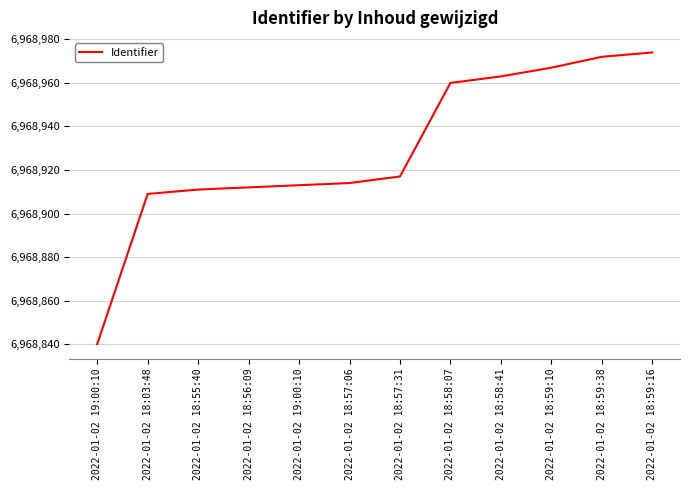

What is the label of the 6th point from the left?

2022-01-02 18:57:06